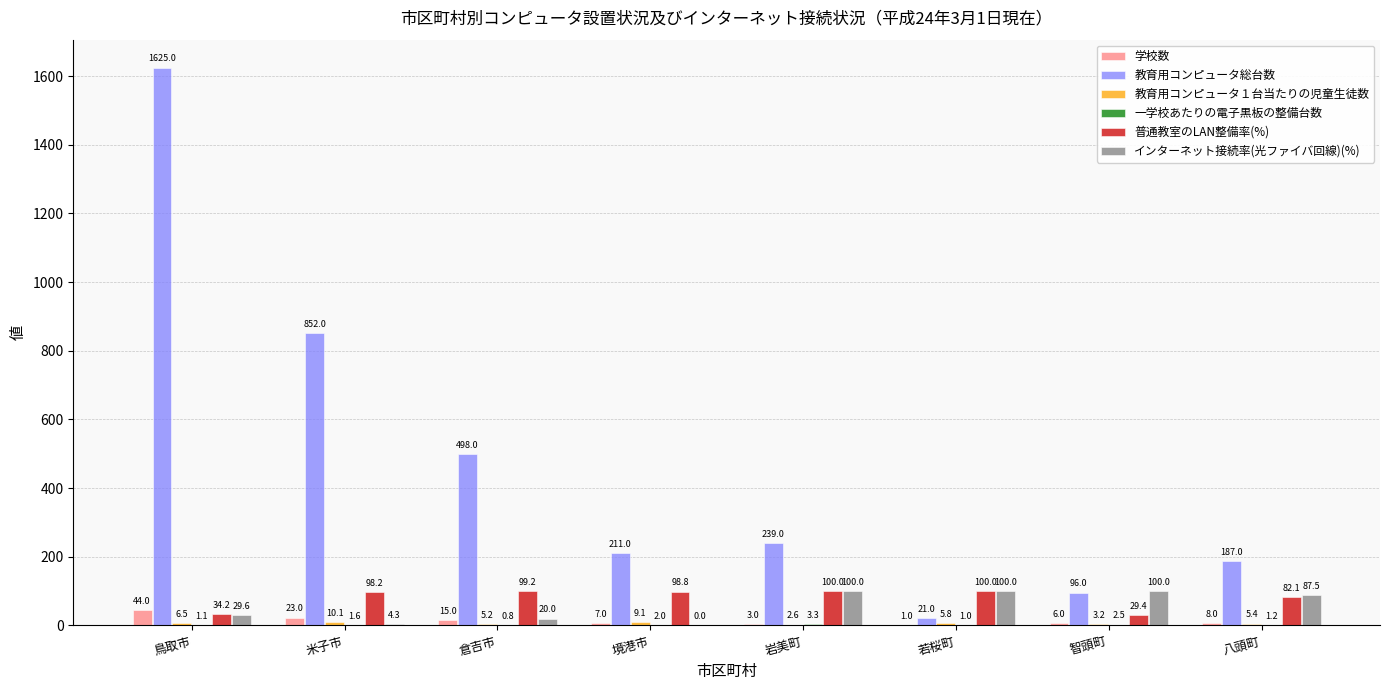

What is the greatest value displayed?

1625.0